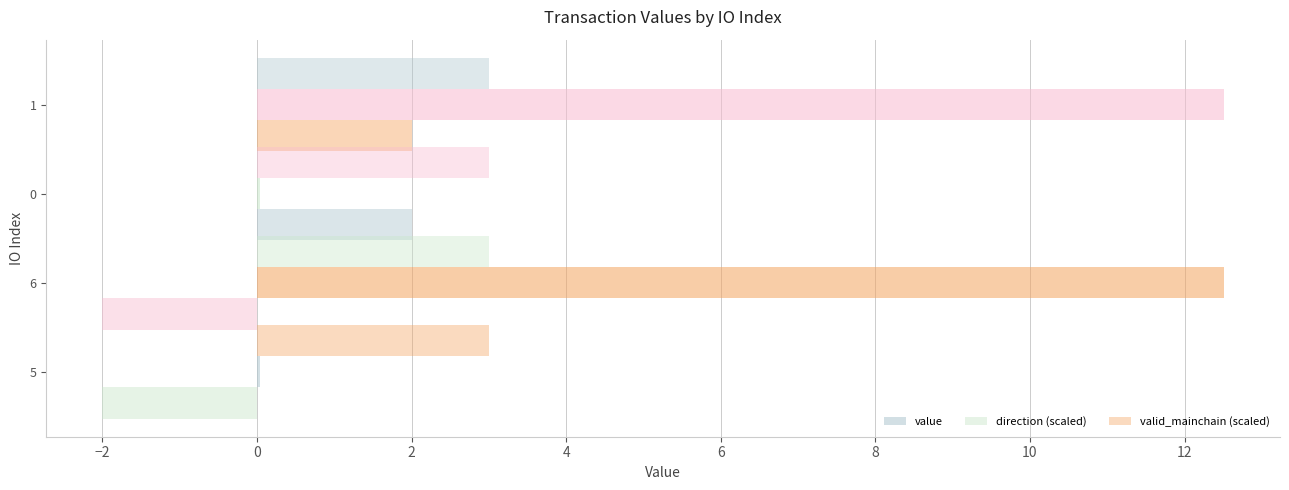

What is the label of the 3rd bar from the right?

−2